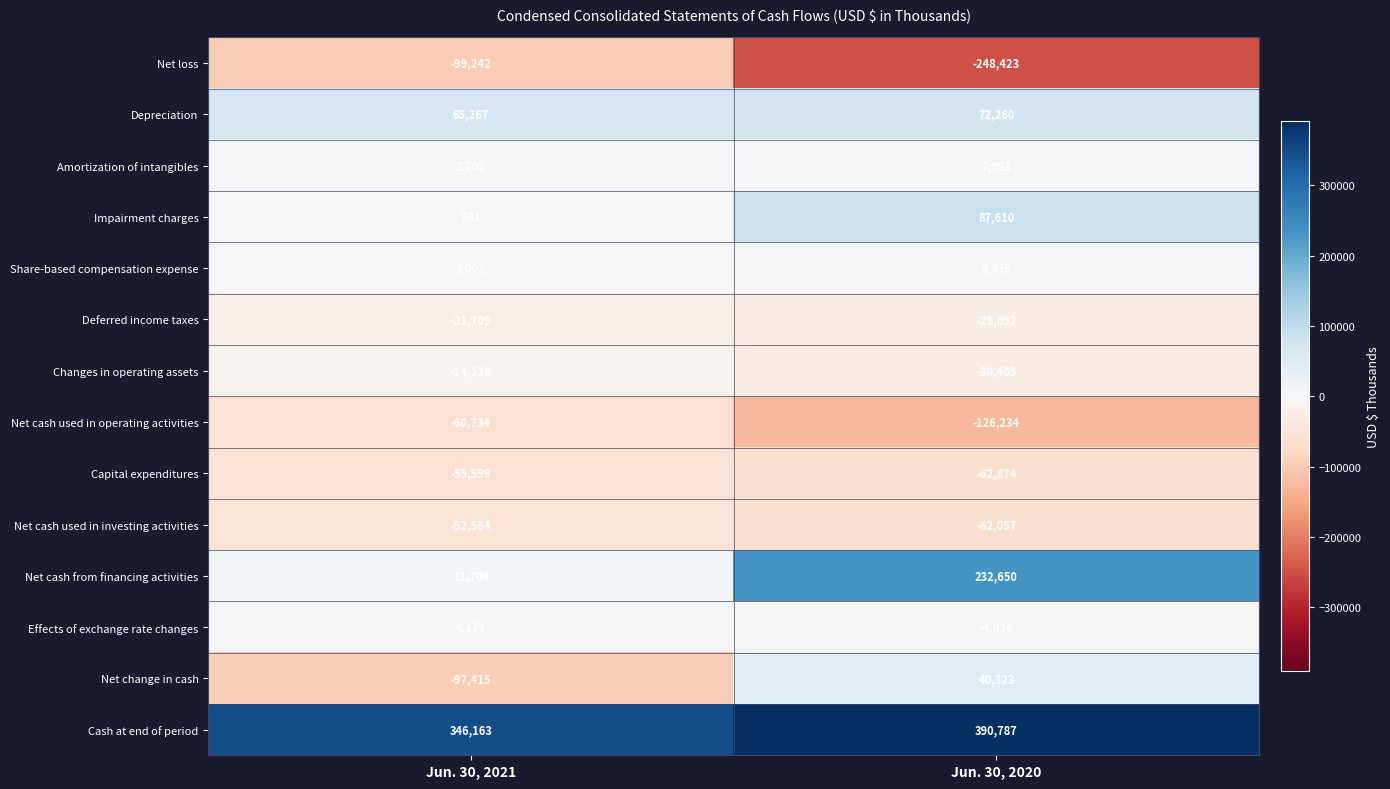

Reading left to right, list all the values displayed in this chart.

Net loss: -99242	-248423
Depreciation: 65267	72260
Amortization of intangibles: 3705	7963
Impairment charges: 841	87610
Share-based compensation expense: 3002	4935
Deferred income taxes: -21709	-29052
Changes in operating assets: -14126	-30405
Net cash used in operating activities: -60734	-126234
Capital expenditures: -55599	-62874
Net cash used in investing activities: -52564	-62057
Net cash from financing activities: 11704	232650
Effects of exchange rate changes: 4179	-4036
Net change in cash: -97415	40323
Cash at end of period: 346163	390787